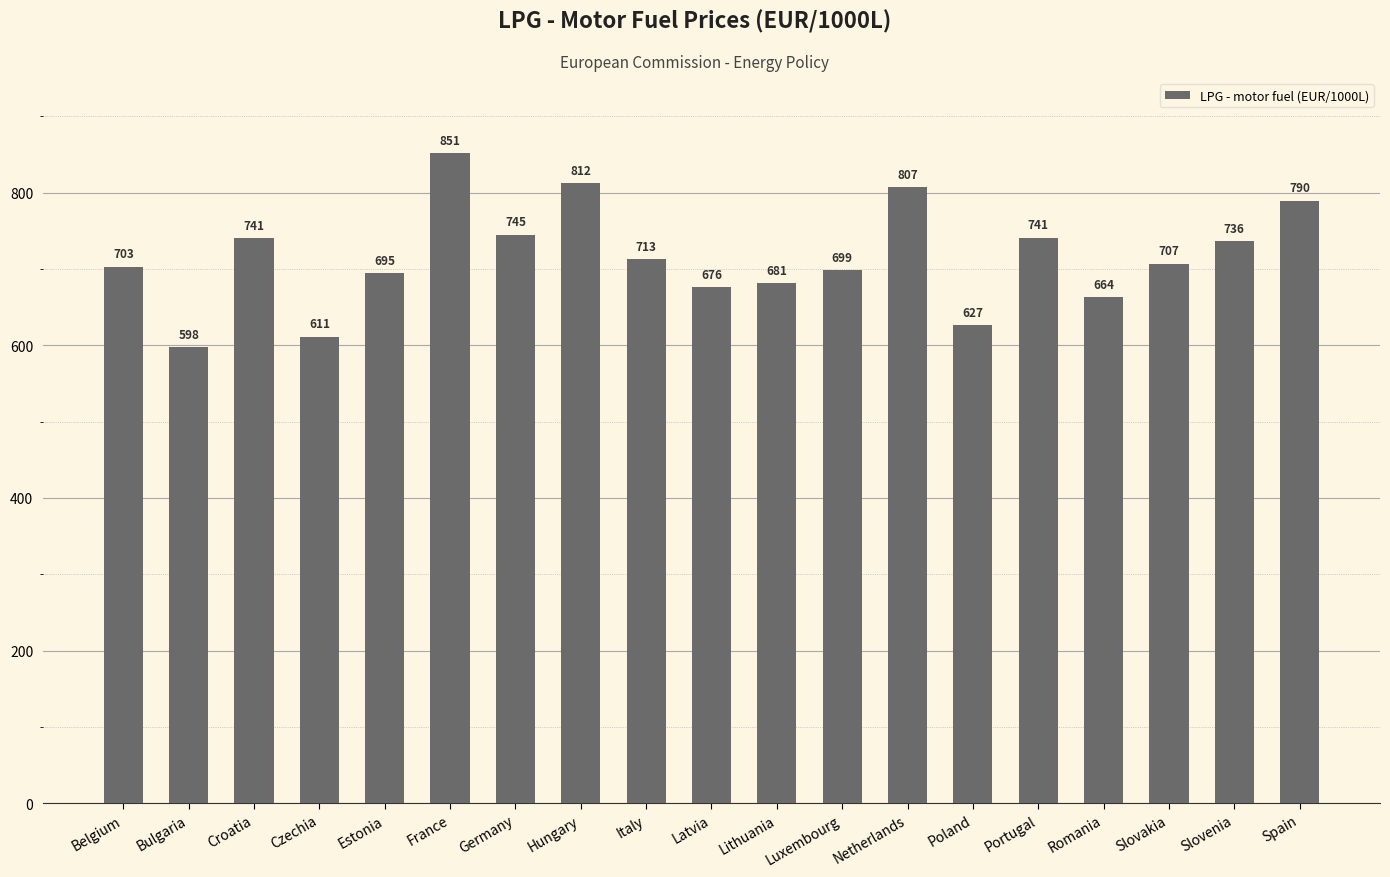

Which has a higher value, Poland or Czechia?

Poland